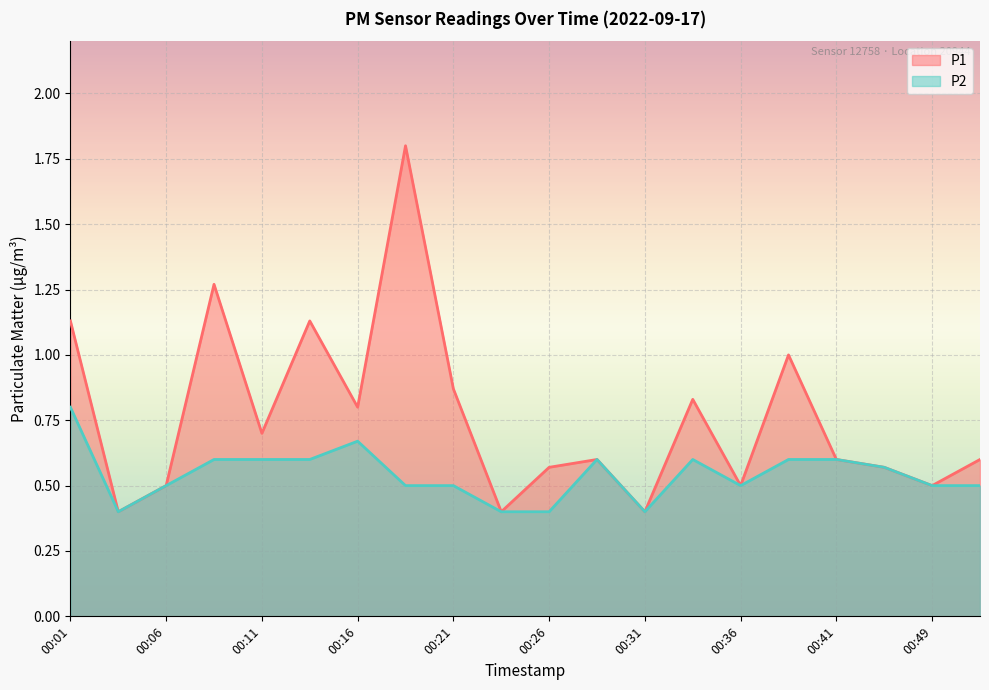

How many interior local peaks does the P1 series have?

6